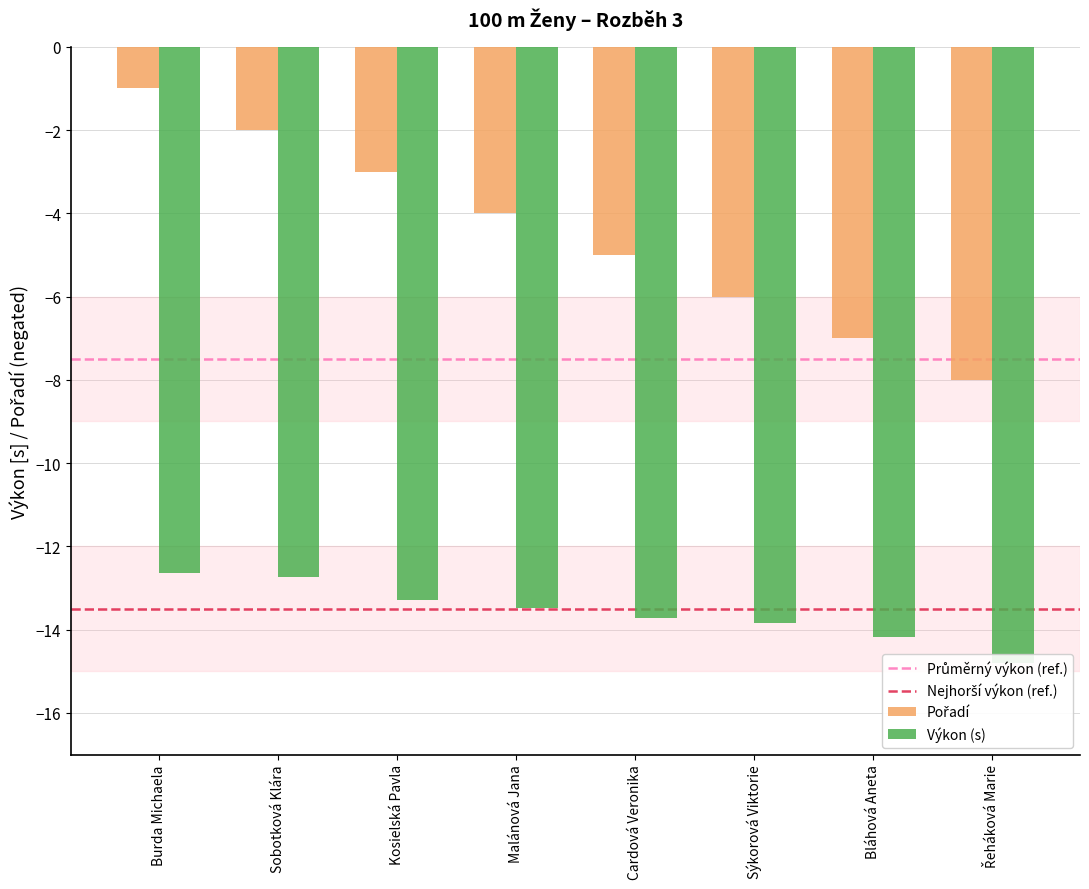

How many values in the Výkon series are below -13?

6